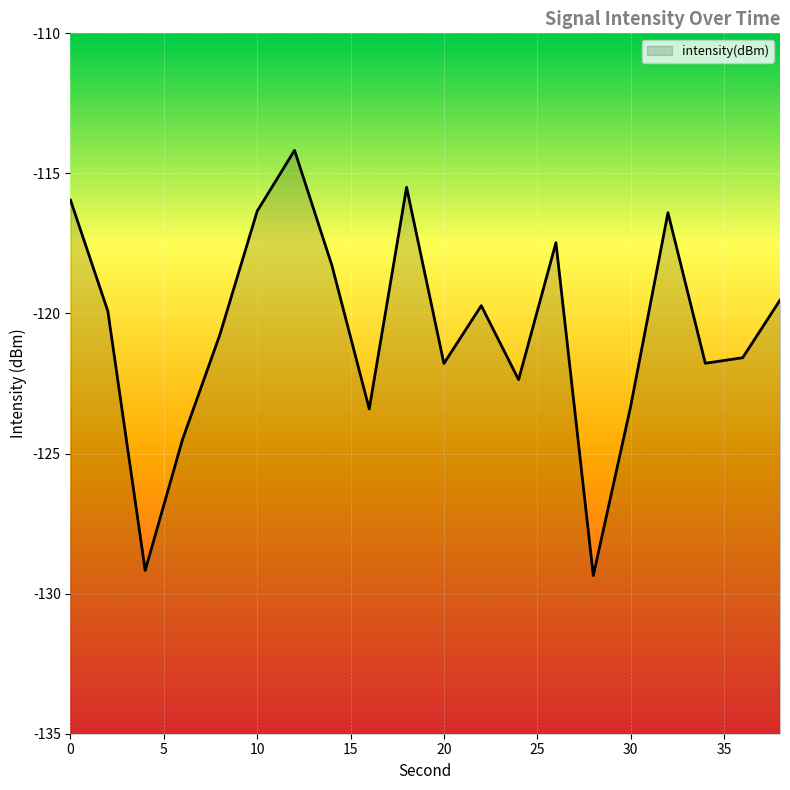

Where is the first local minimum?

4